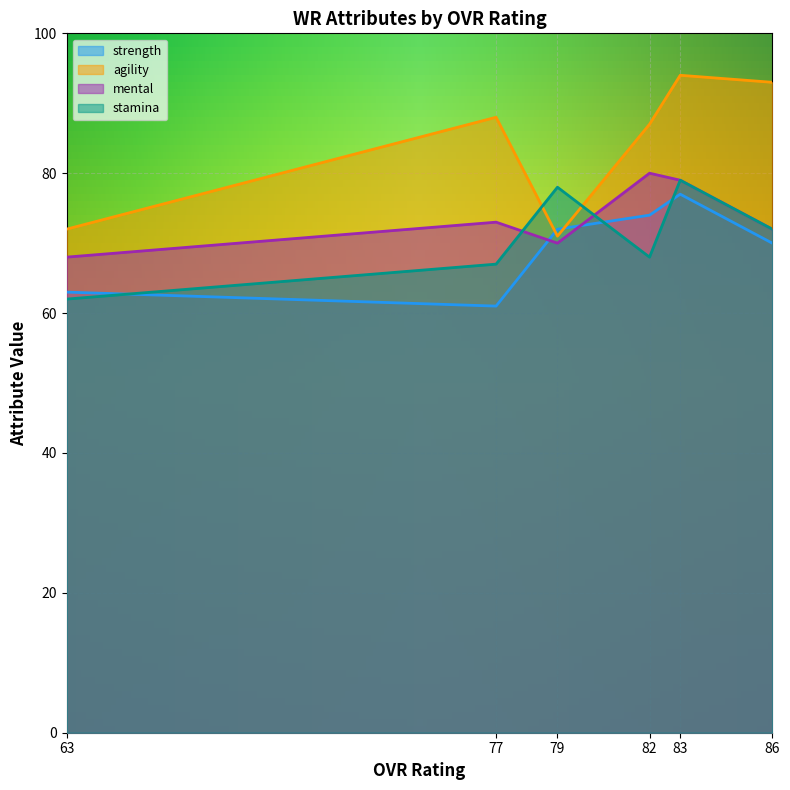

Does the chart display data point markers on the line(s)?

No